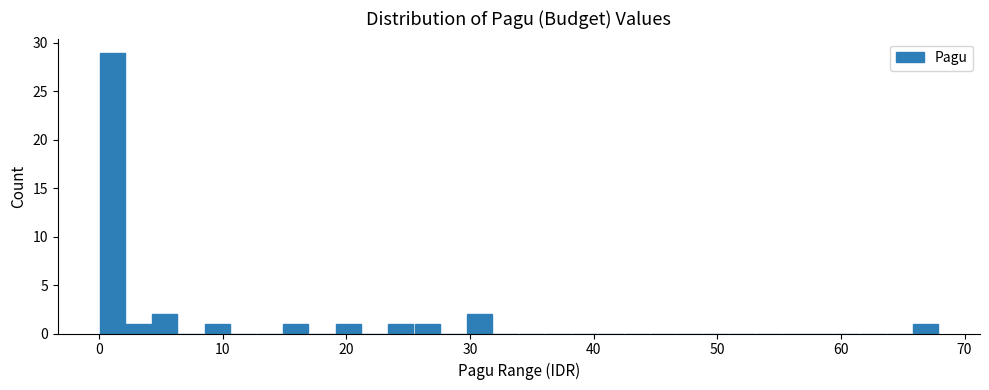

Read against the x-axis, roughly where is the centre of the tallest bar?

1